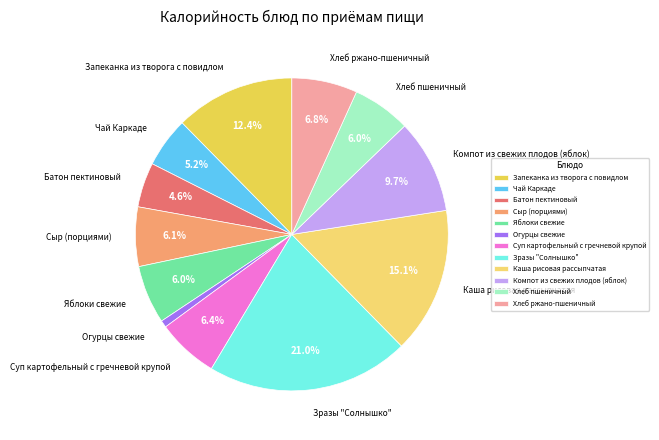

Is there any slice that represents more than half of the pie?

No